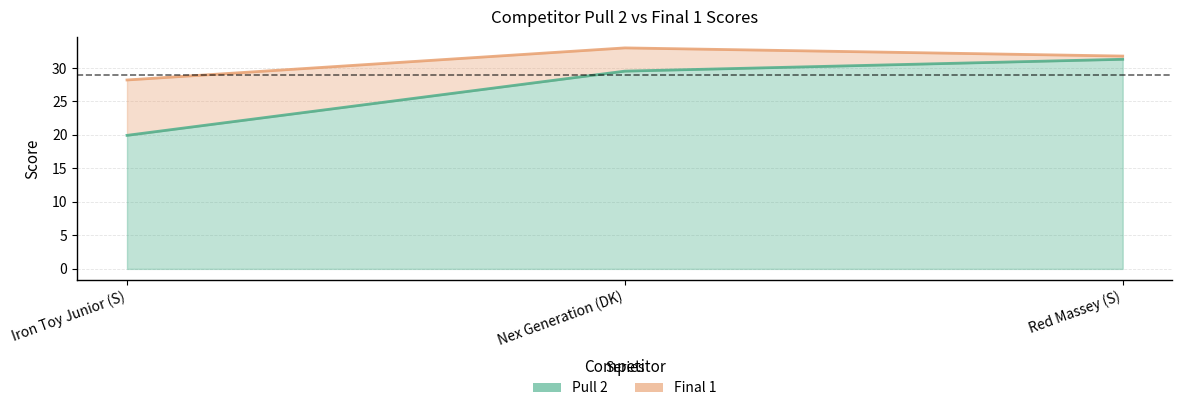

Is it true that Pull 2 equals 27.3 at Iron Toy Junior (S)?

False